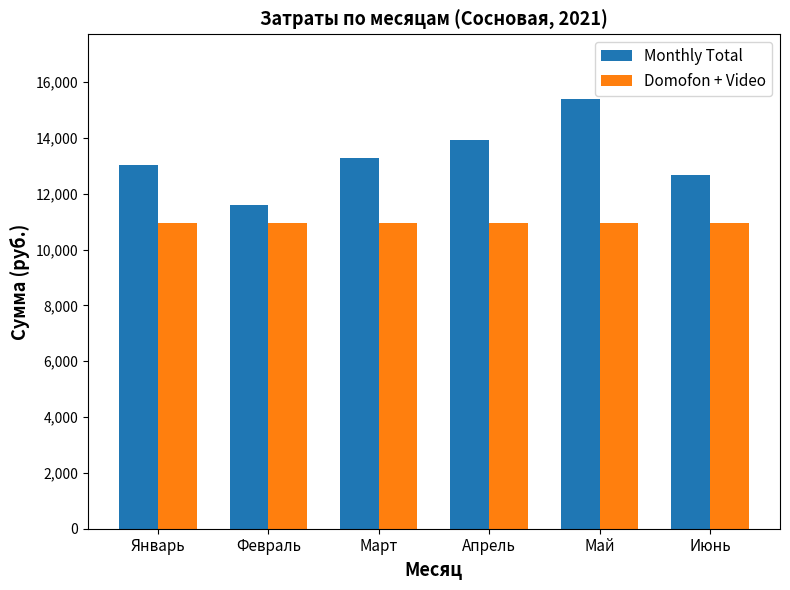

Does the chart contain stacked bars?

No